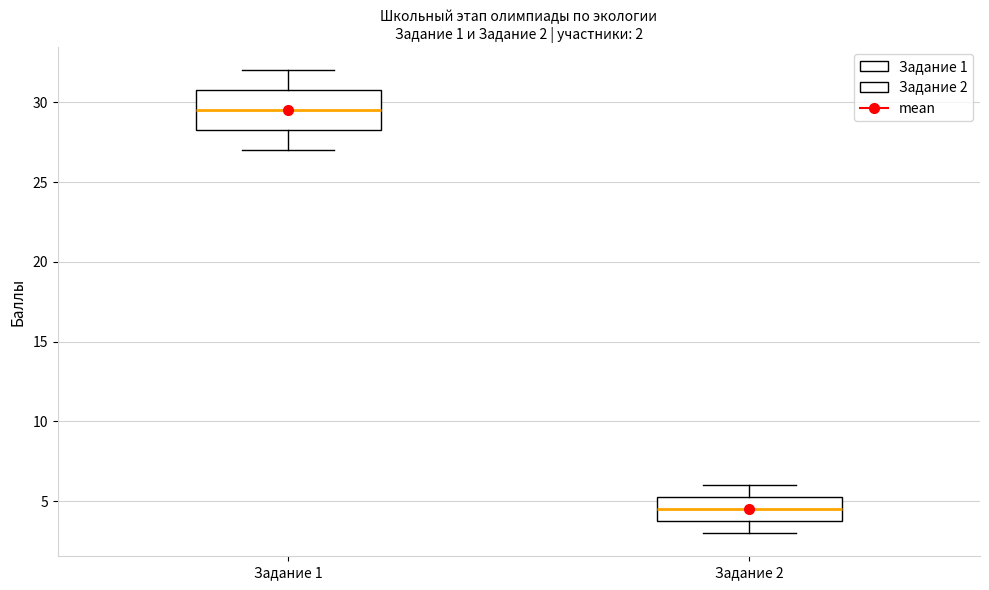

Which box has the lowest median line?

Задание 2